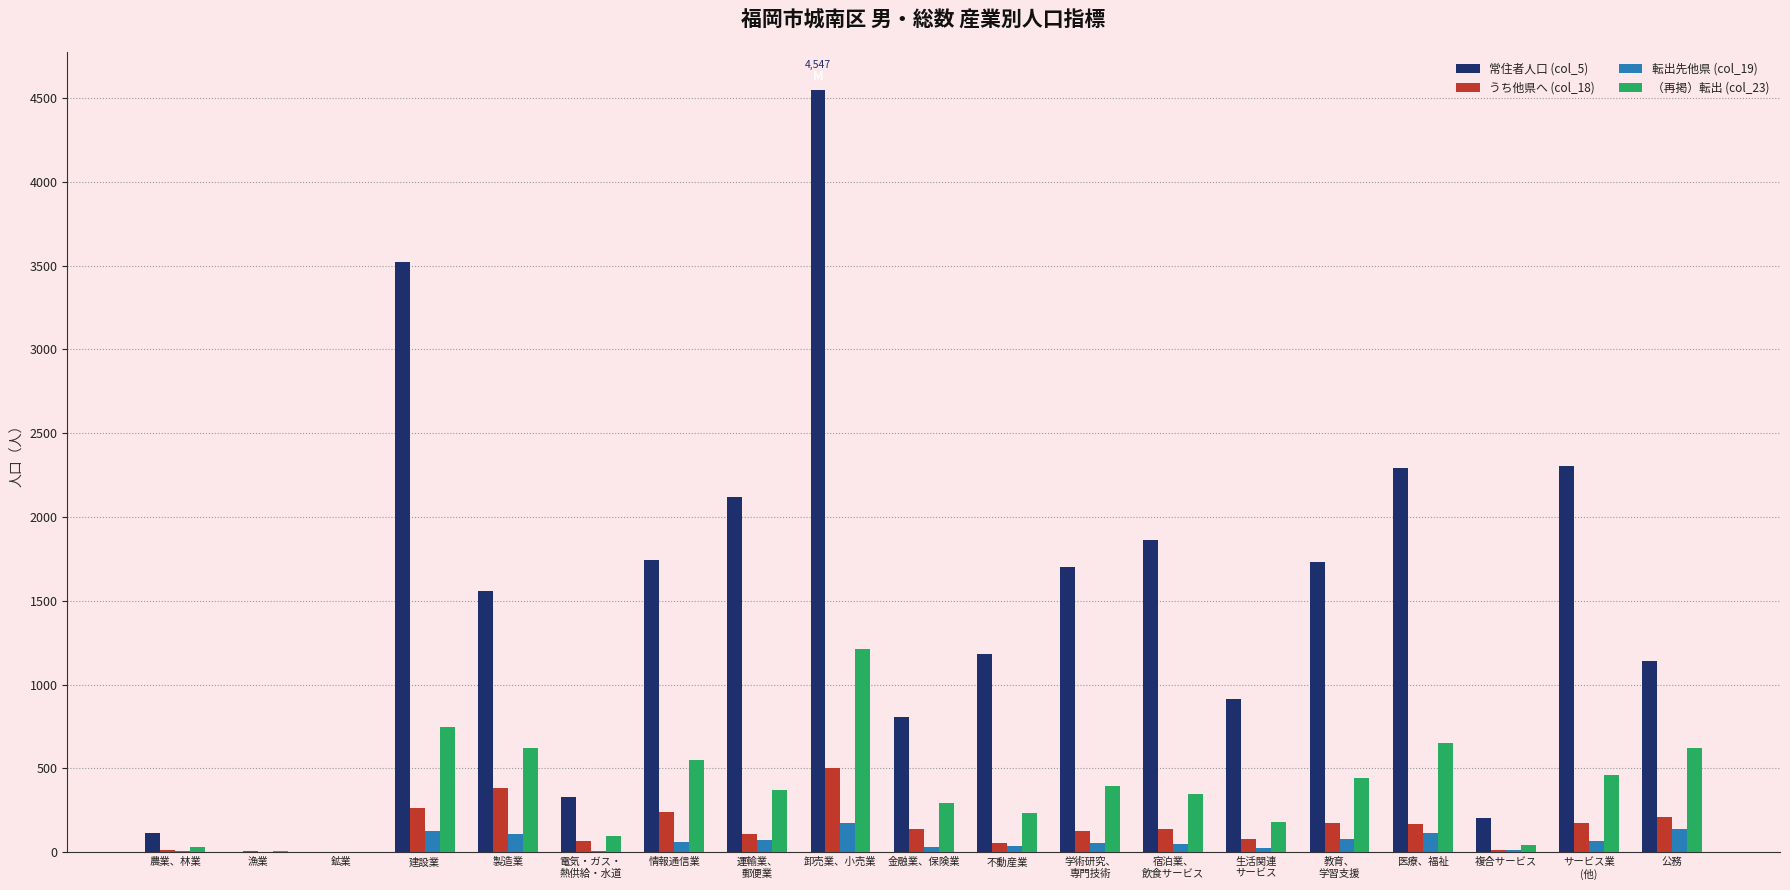

True or false: 常住者人口 (col_5) has a value of 2295 at 医療、福祉.

True